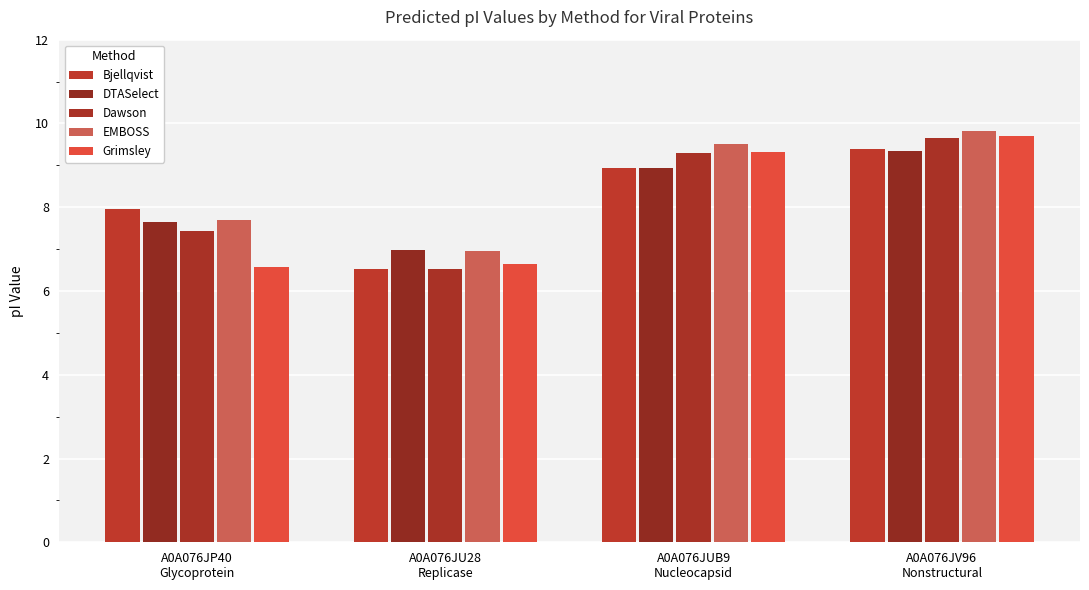

How many groups of bars are there?

4